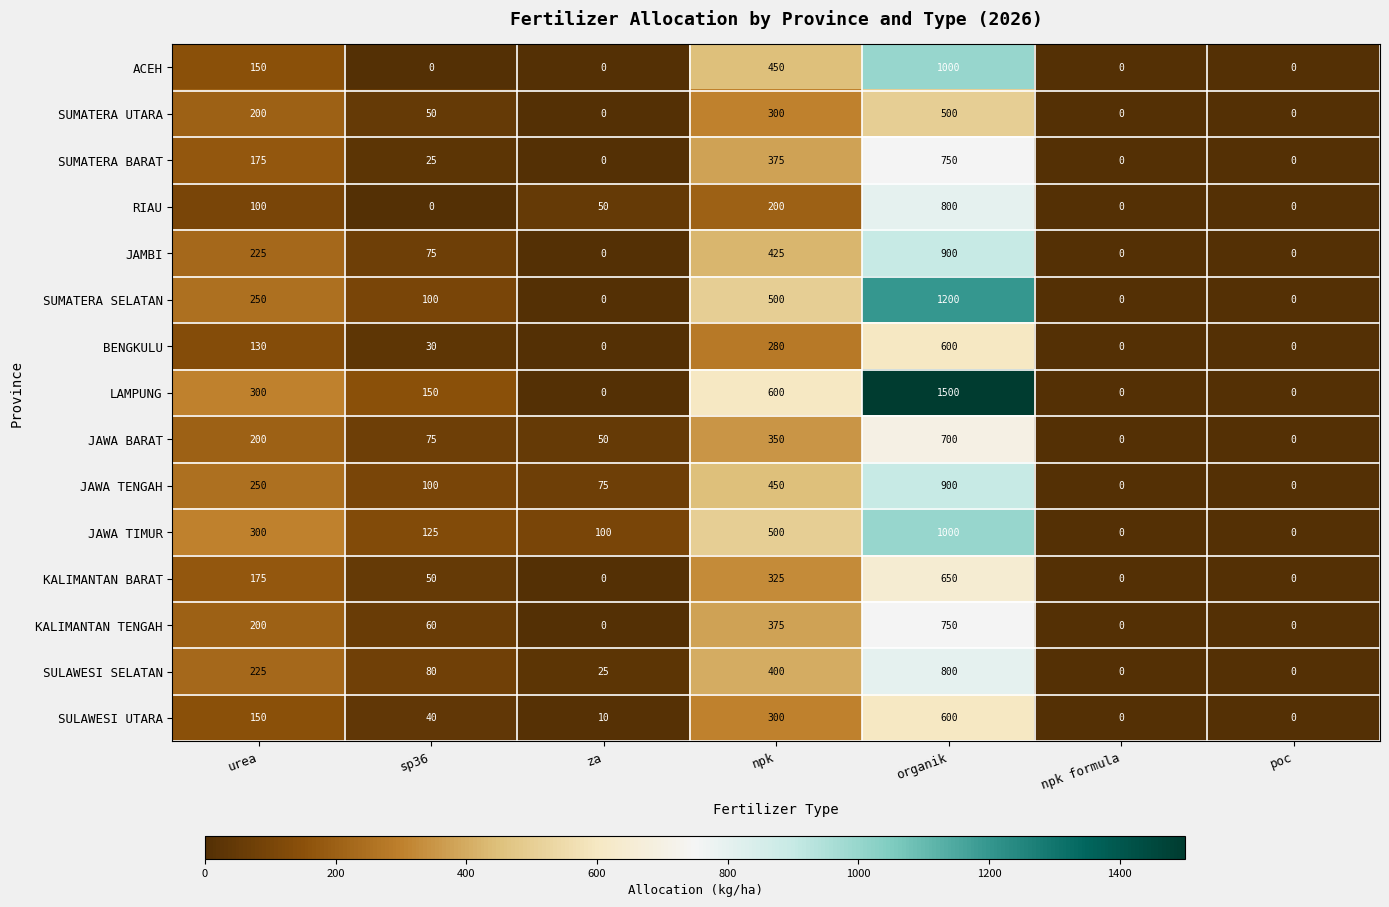

At how many categories does at least one series exceed 85?

5